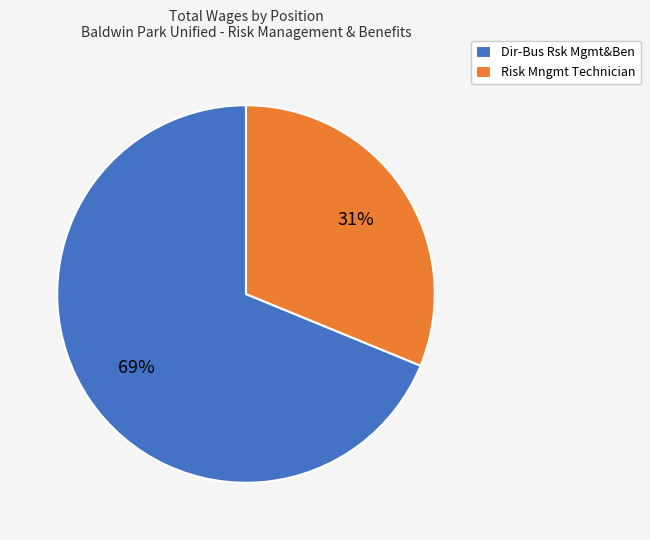

To the nearest percent, what portion does Risk Mngmt Technician represent?

31%